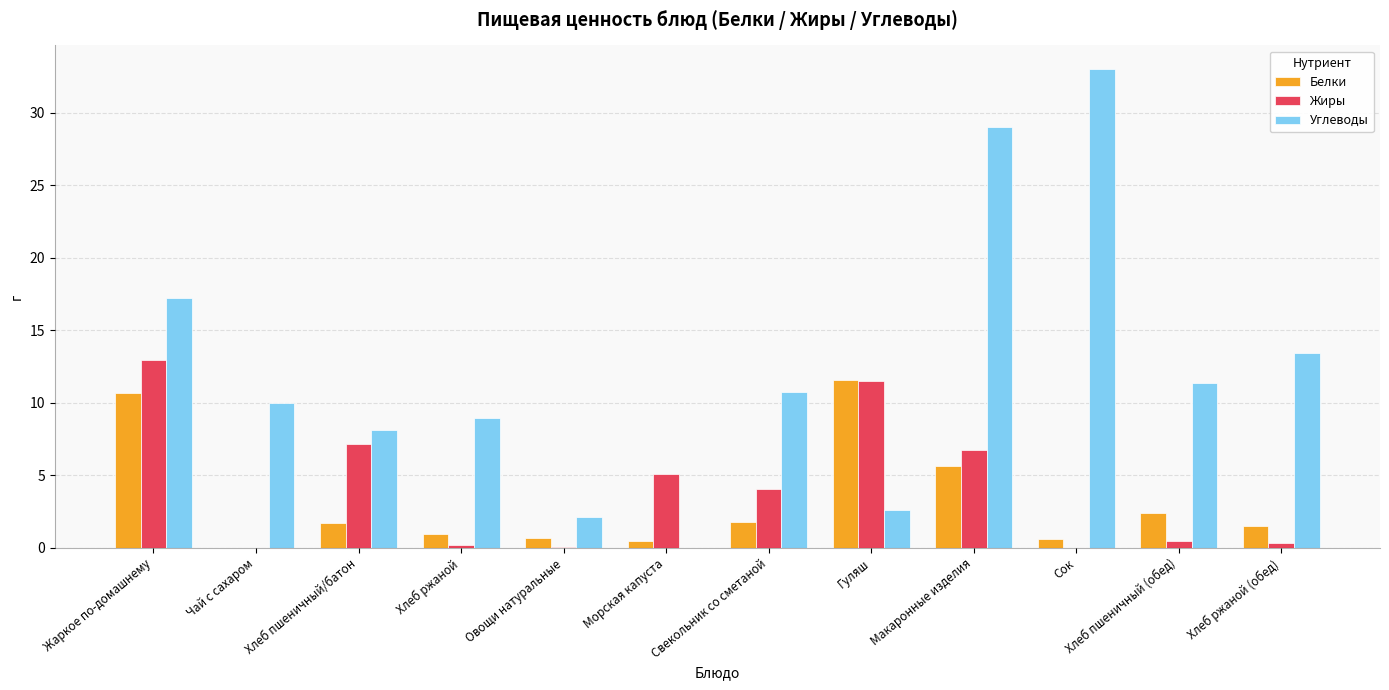

Count the number of data series in this chart.

3